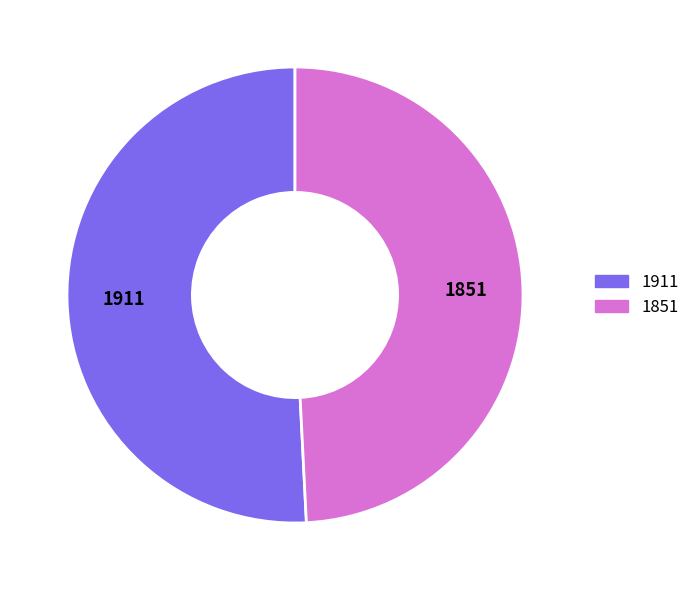

Rank the categories by value from highest to lowest.

1911, 1851